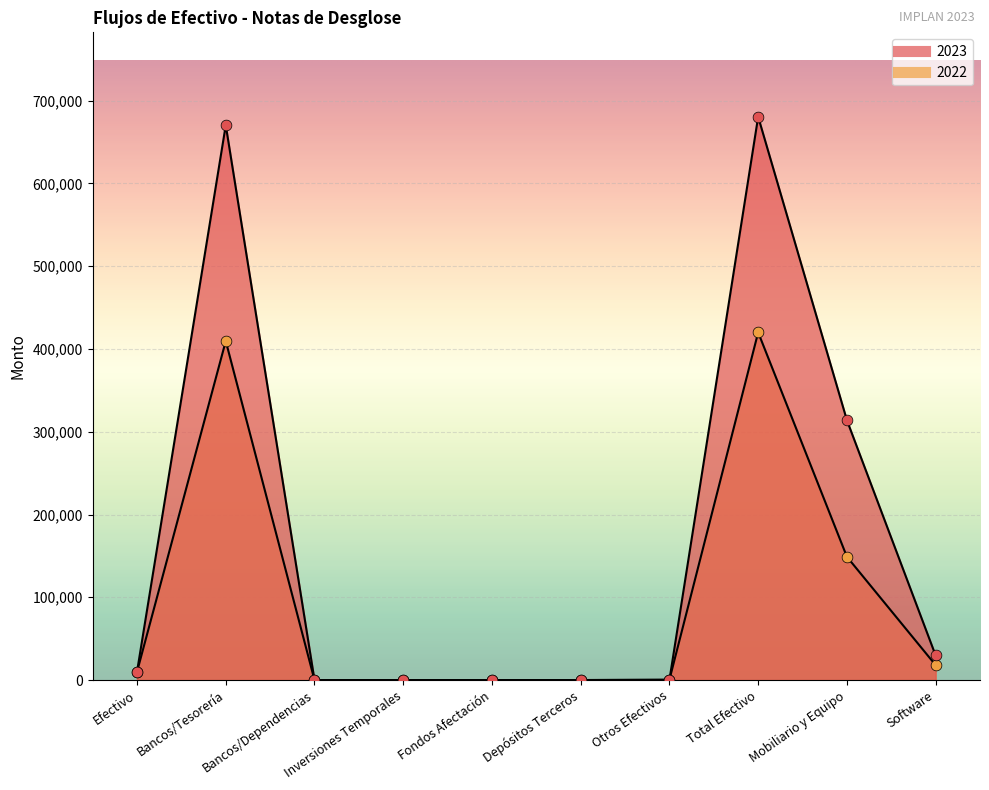

At which category is the sum across all series the highest?

Total Efectivo